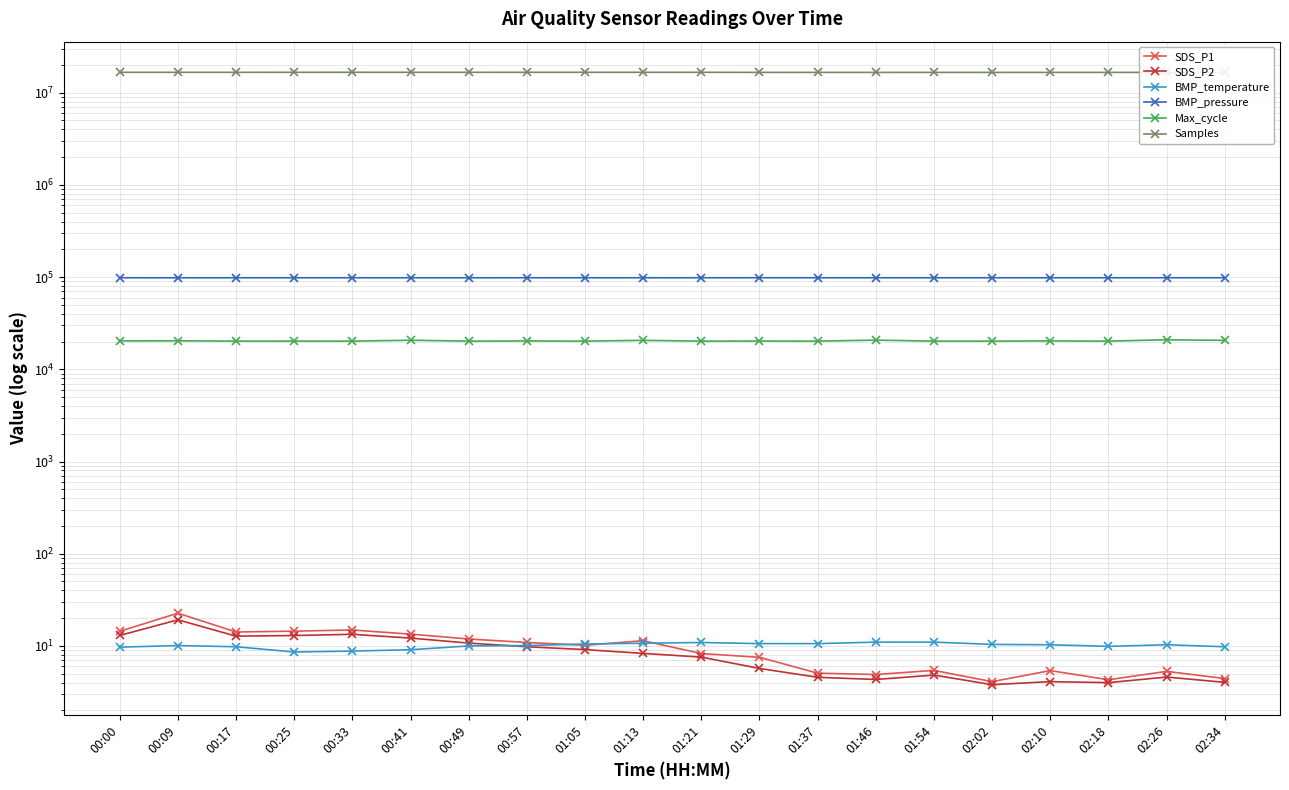

Reading left to right, extract all data points from this chart.

SDS_P1: 14.4	22.7	14.2	14.5	14.9	13.4	11.9	10.9	10.2	11.4	8.3	7.5	5.1	4.9	5.4	4.1	5.4	4.3	5.3	4.4
SDS_P2: 13.0	19.2	12.8	13.0	13.4	12.2	10.7	9.8	9.1	8.3	7.6	5.7	4.6	4.3	4.8	3.8	4.1	4.0	4.6	4.0
BMP_temperature: 9.7	10.1	9.8	8.6	8.8	9.1	10.0	10.1	10.5	10.7	10.9	10.6	10.6	11.0	11.0	10.4	10.3	9.9	10.3	9.8
BMP_pressure: 98410.0	98392.0	98403.0	98418.0	98409.0	98403.0	98395.0	98415.0	98401.0	98407.0	98406.0	98427.0	98425.0	98405.0	98411.0	98416.0	98418.0	98421.0	98424.0	98426.0
Max_cycle: 20333.0	20380.0	20223.0	20244.0	20222.0	20663.0	20218.0	20307.0	20215.0	20611.0	20215.0	20266.0	20227.0	20719.0	20226.0	20231.0	20321.0	20222.0	20895.0	20618.0
Samples: 16638282.0	16638931.0	16635913.0	16643491.0	16646351.0	16638125.0	16634352.0	16644905.0	16640567.0	16639894.0	16640479.0	16606267.0	16606838.0	16594624.0	16603194.0	16600830.0	16597689.0	16603098.0	16599265.0	16601162.0